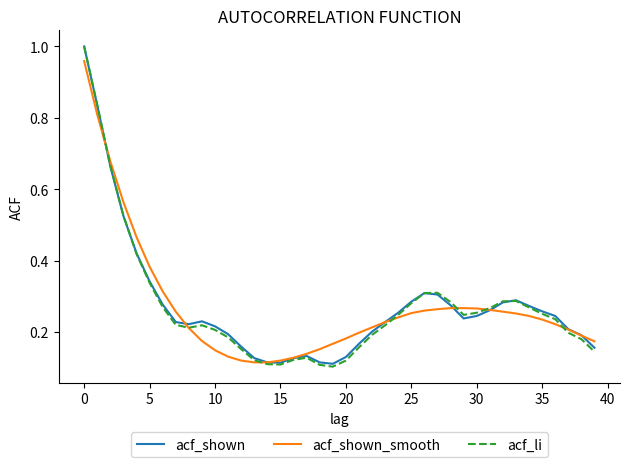

Which series has the largest range (max minus min)?

acf_li